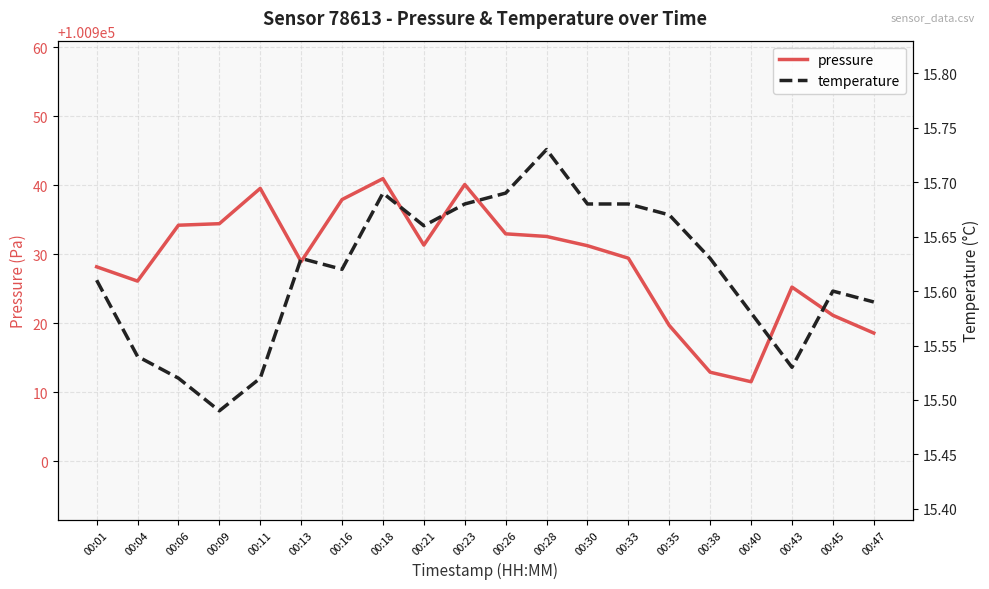

How many data points in pressure are less than 100931?

10